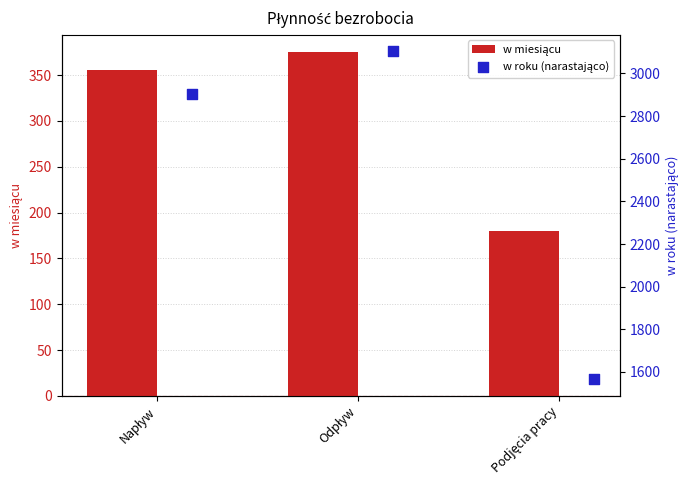

Is the value of w roku (narastająco) at Napływ greater than the value of w miesiącu at Napływ?

Yes